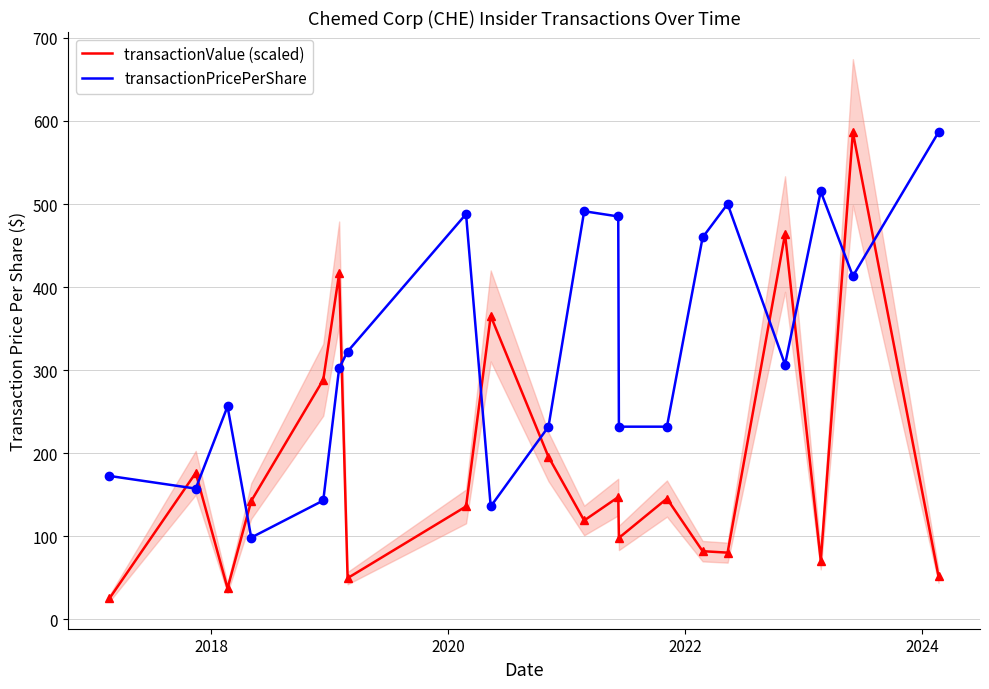

How many times do transactionValue (scaled) and transactionPricePerShare cross each other?

10